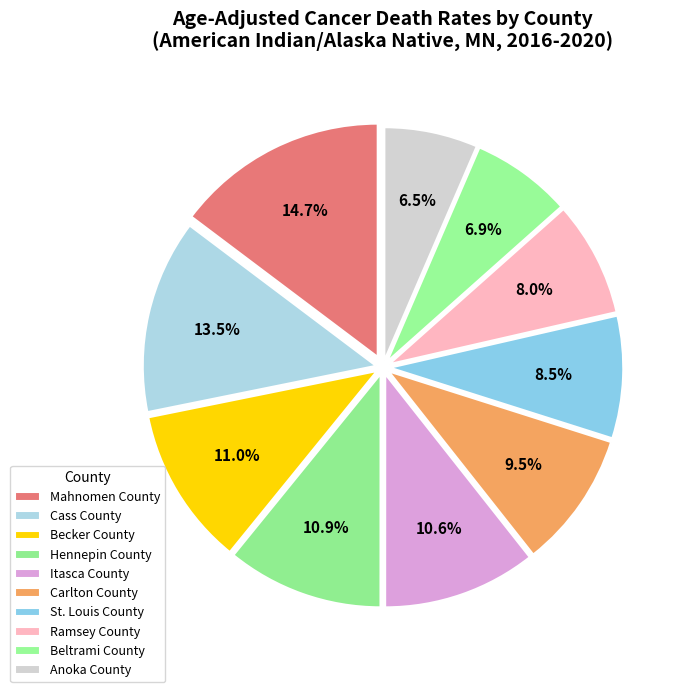

Is it true that Ramsey County is 13% of the pie?

False